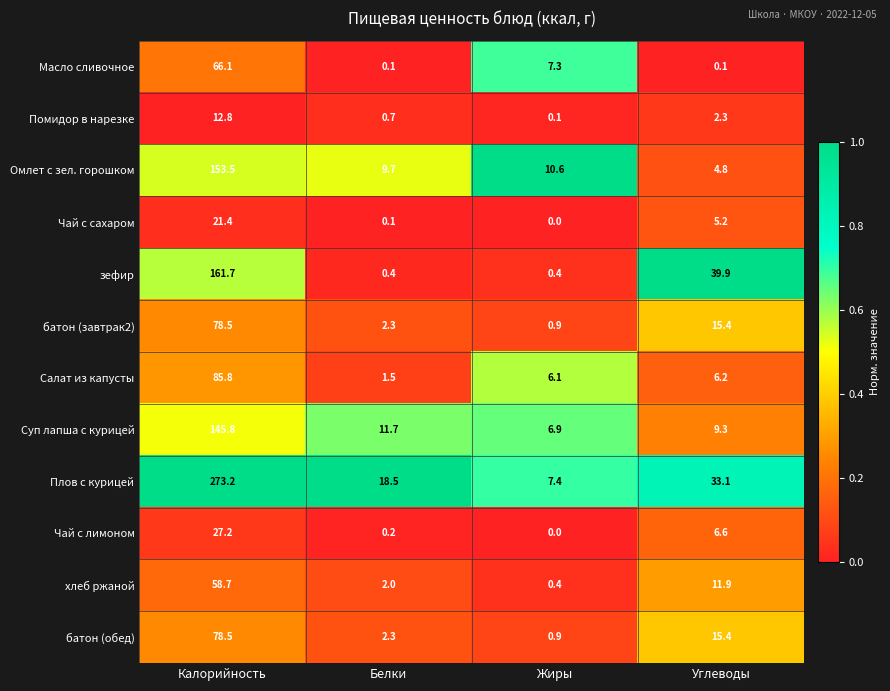

True or false: Плов с курицей has a value of 33.1 at Углеводы.

True